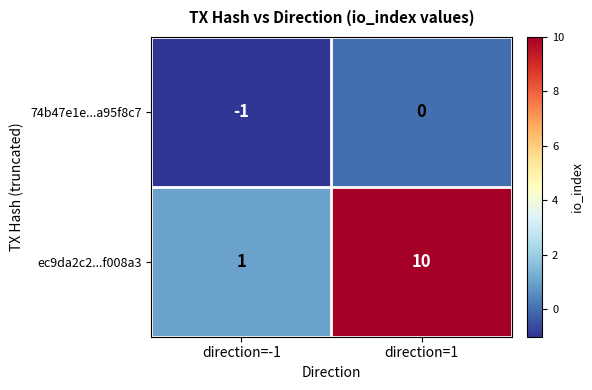

Which series has the largest total across all categories?

ec9da2c2...f008a3